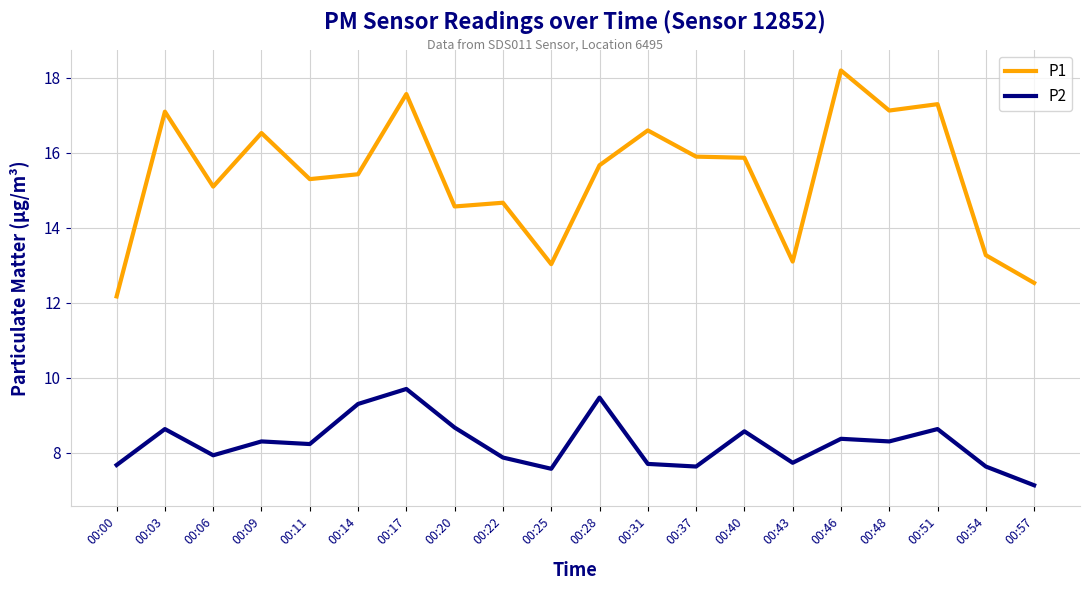

Read the P1 value at 00:31.

16.6